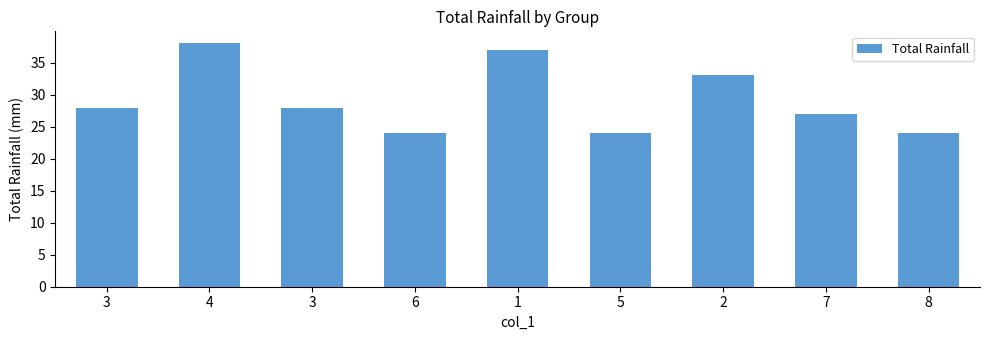

What is the ratio of the value at 3 to the value at 4?

0.7